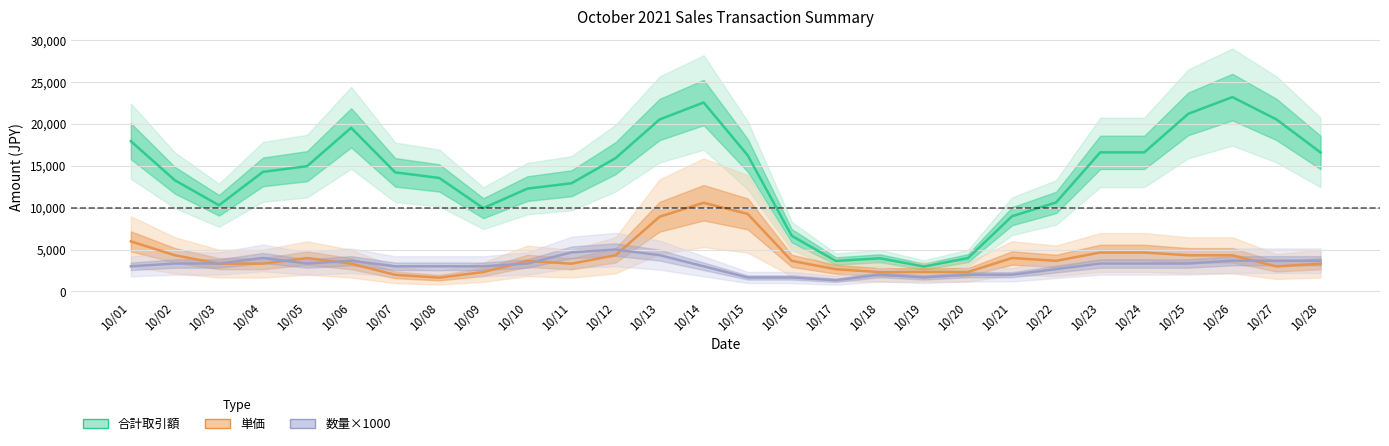

Which category has the lowest value in the 合計取引額 (line) series?

10/19